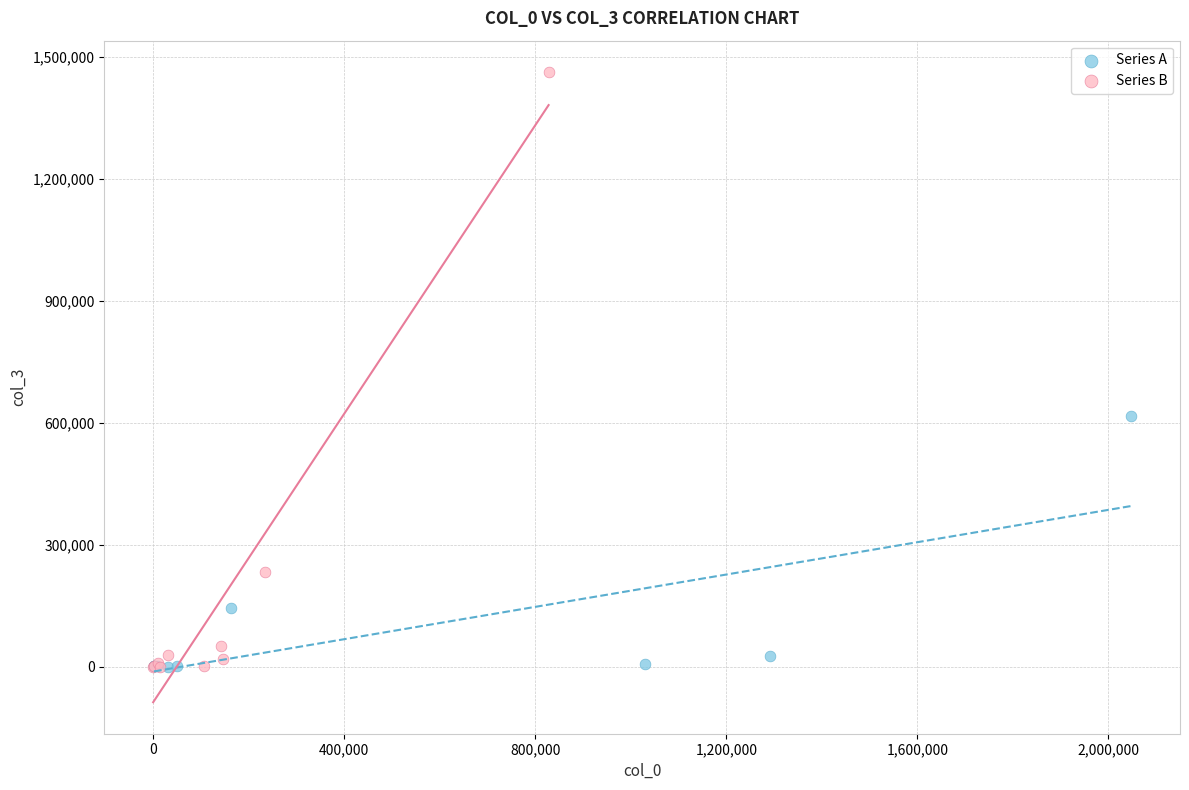

Which series reaches the maximum Y coordinate?

Series B